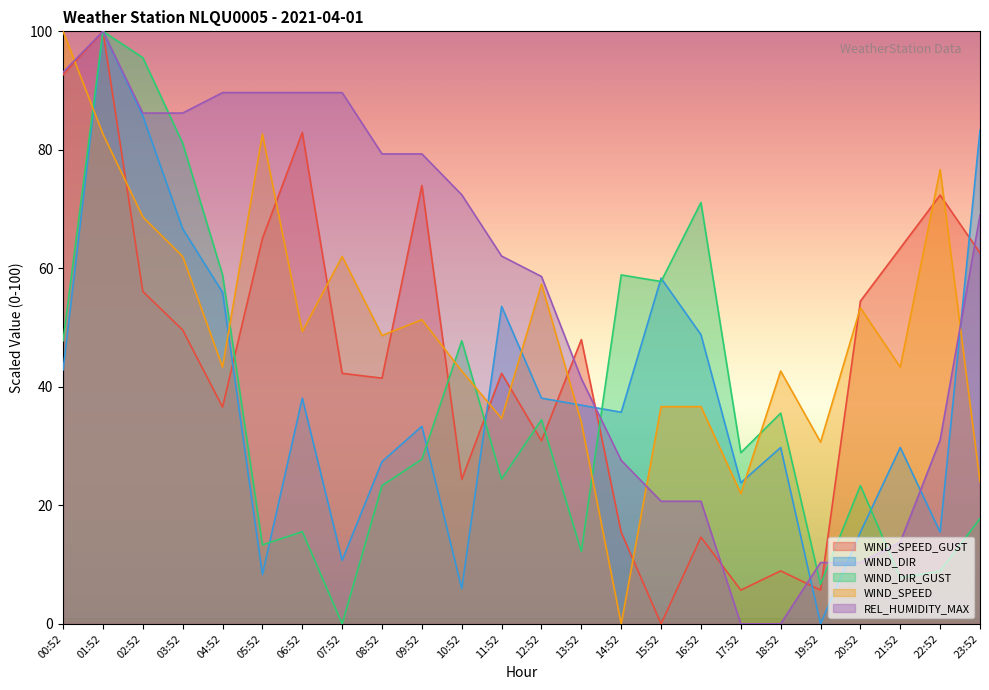

What are all the series names shown in the legend?

WIND_SPEED_GUST, WIND_DIR, WIND_DIR_GUST, WIND_SPEED, REL_HUMIDITY_MAX